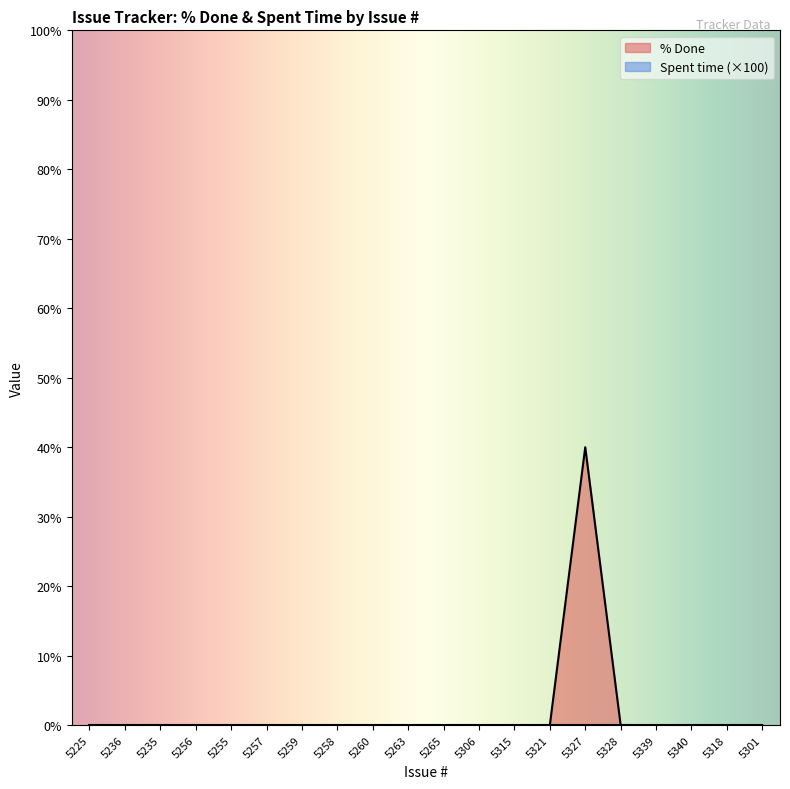

Count the number of values greater than 0.

1